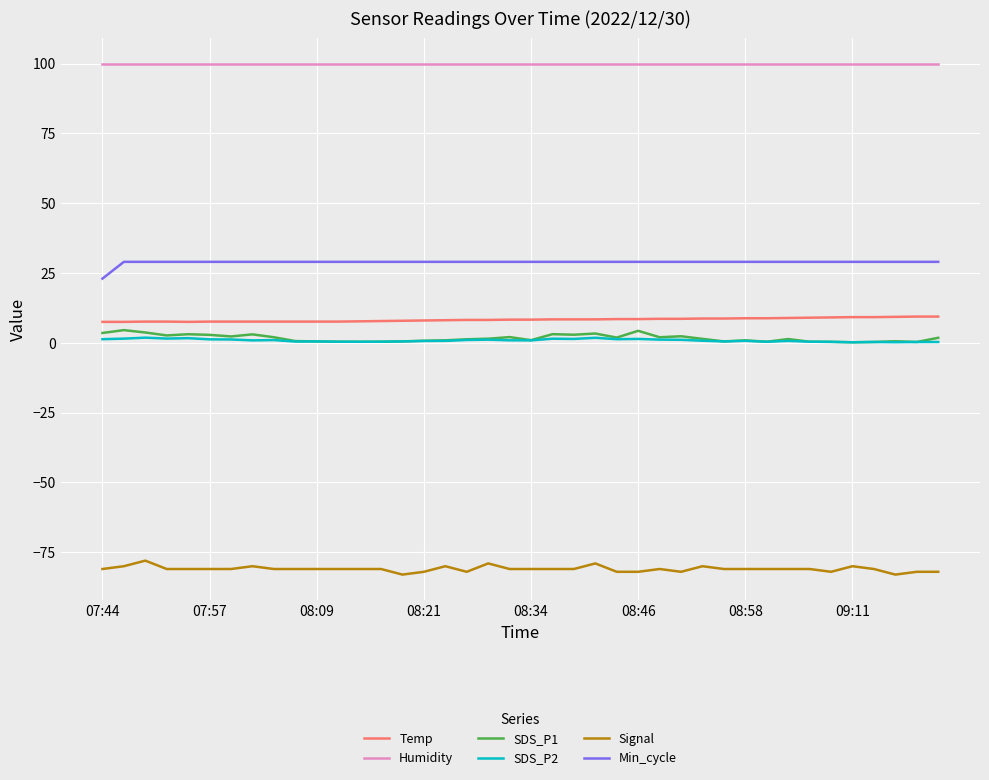

What is the lowest value of the Humidity series?

99.9